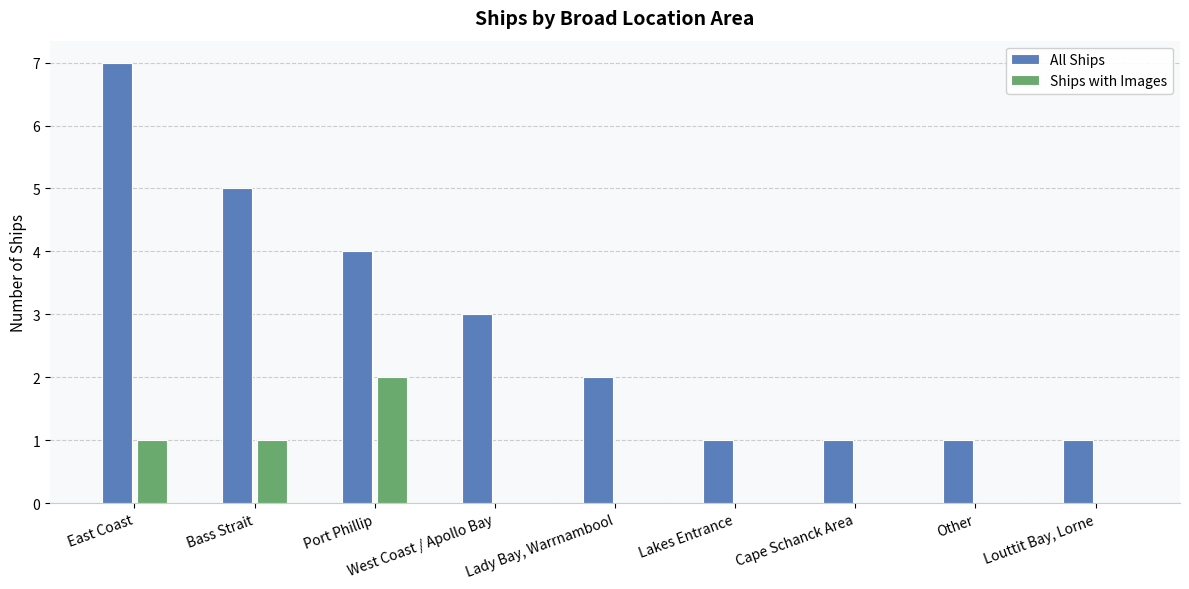

Which series has the largest total across all categories?

All Ships